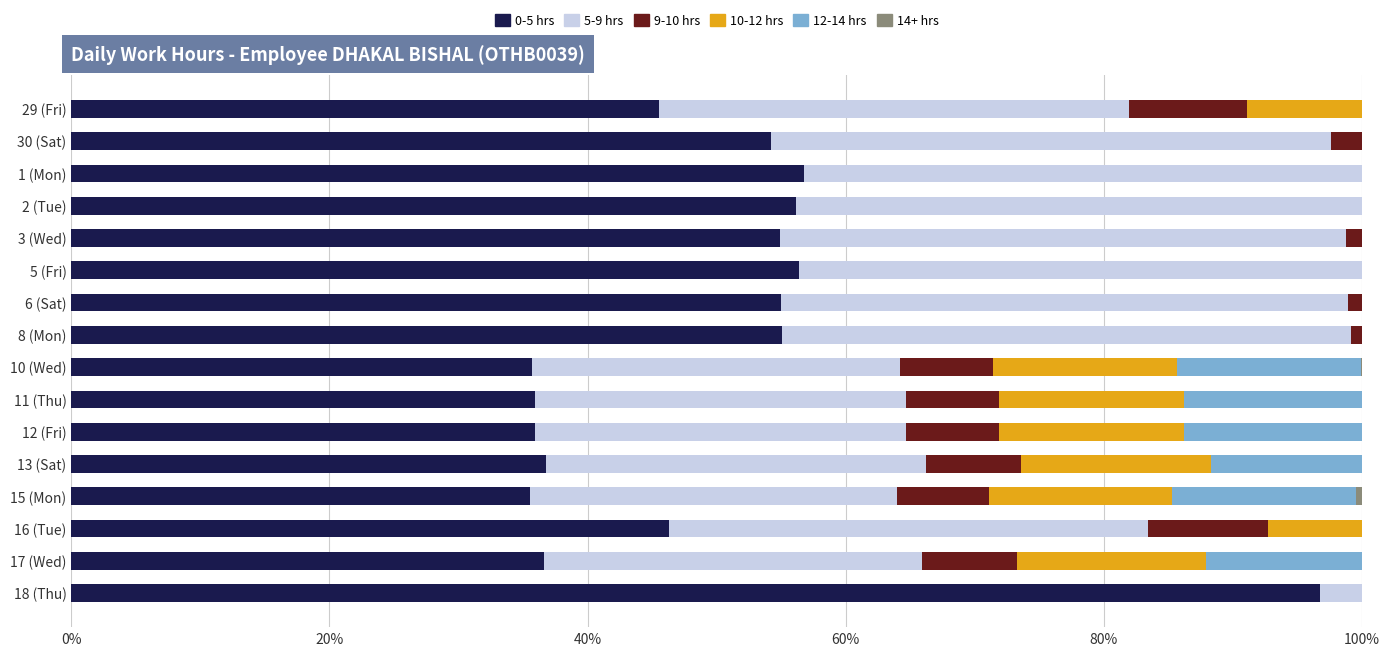

At which label does 0-5 hrs reach its peak?

18 (Thu)